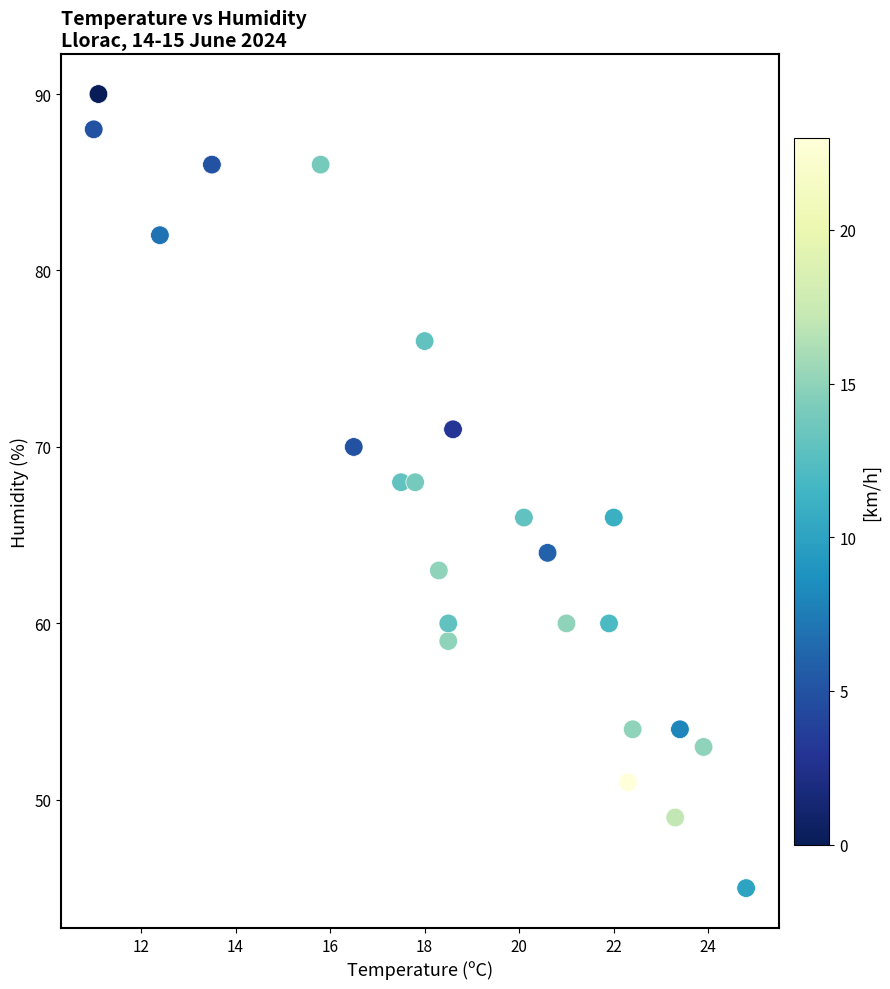

What is the range of Y values (max minus min)?

45